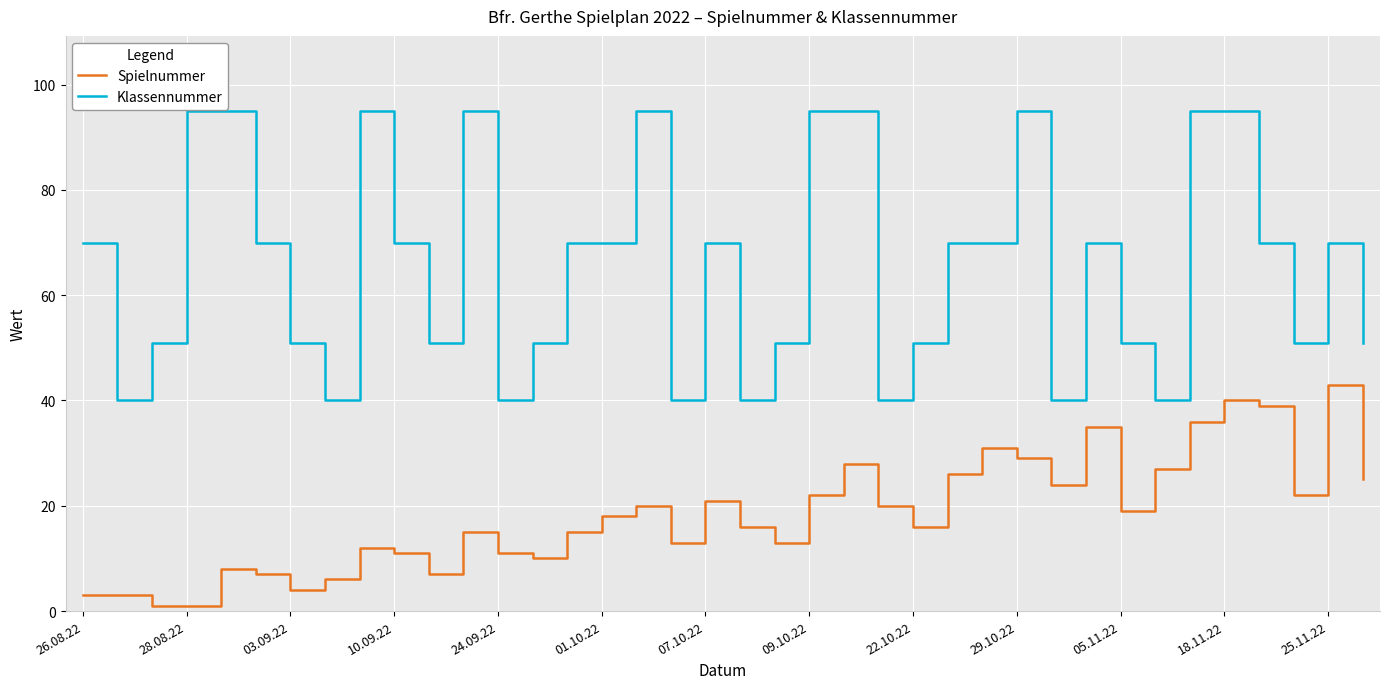

What is the minimum value for Klassennummer?

40